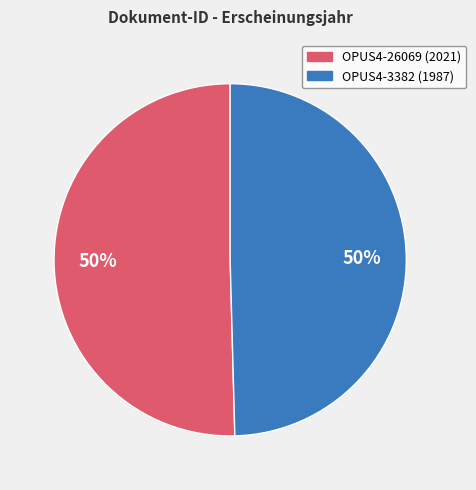

To the nearest percent, what is the average slice percentage?

50%